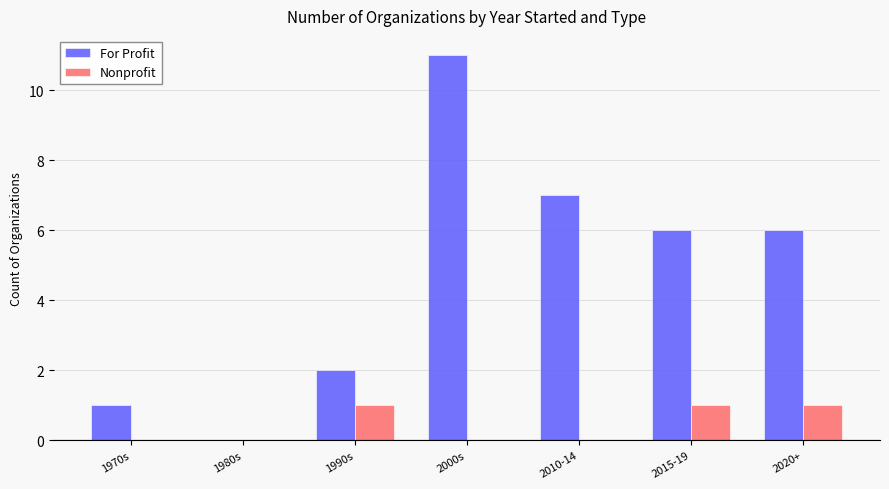

What are all the series names shown in the legend?

For Profit, Nonprofit